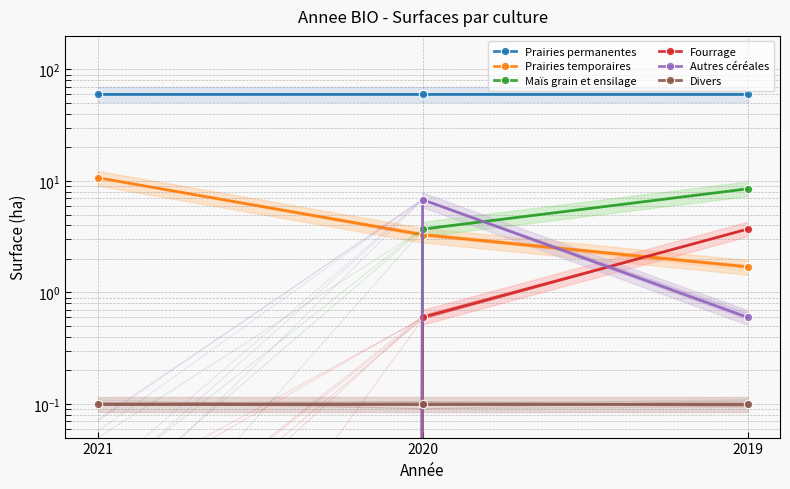

What is the difference between the maximum and second lowest values in the Autres céréales series?

6.2